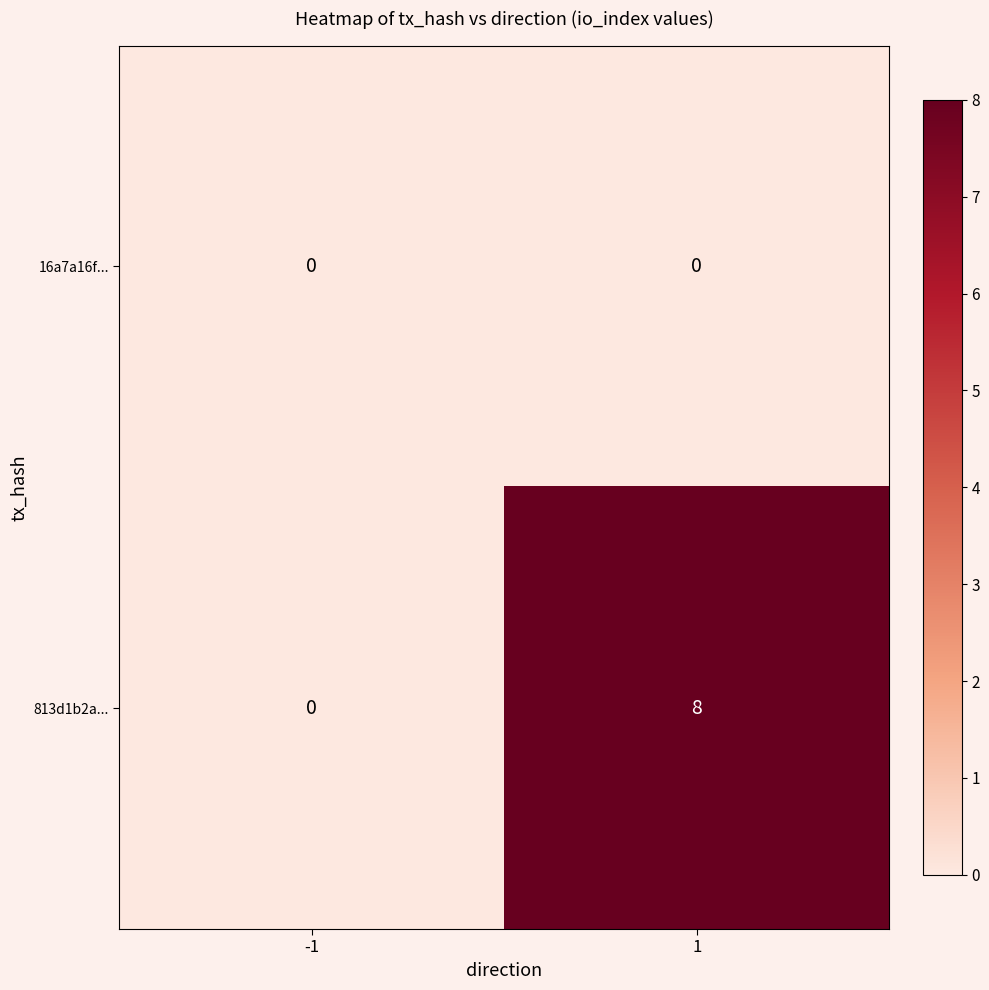

Rank the series by their average value, from lowest to highest.

16a7a16f..., 813d1b2a...